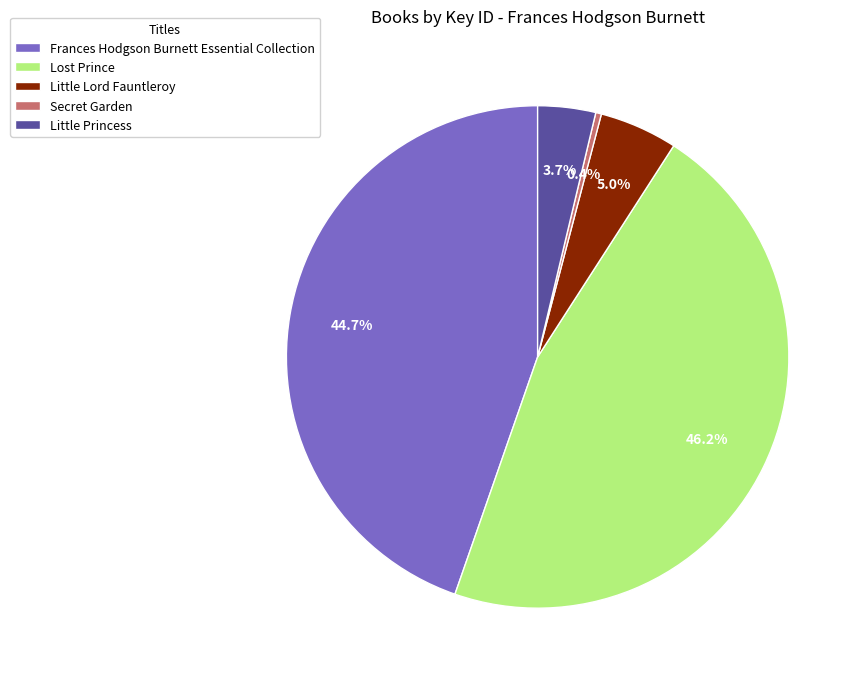

Approximately how many times larger is the value at Little Lord Fauntleroy compared to Secret Garden?

13.7